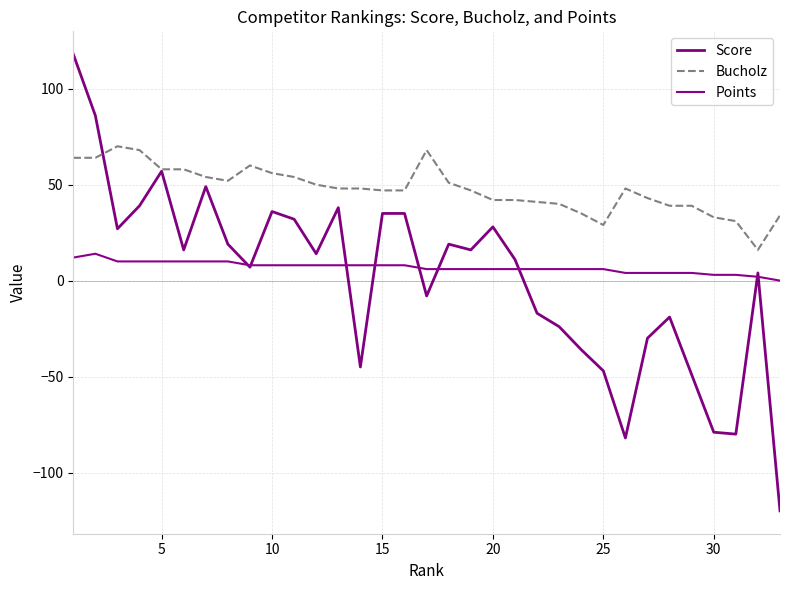

How many lines are shown in the chart?

3